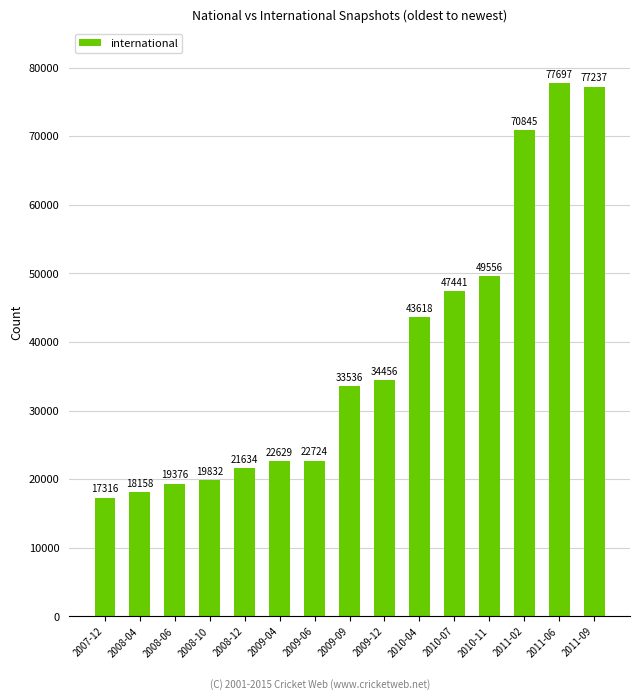

Is it true that the value at 2009-04 is 33703?

False